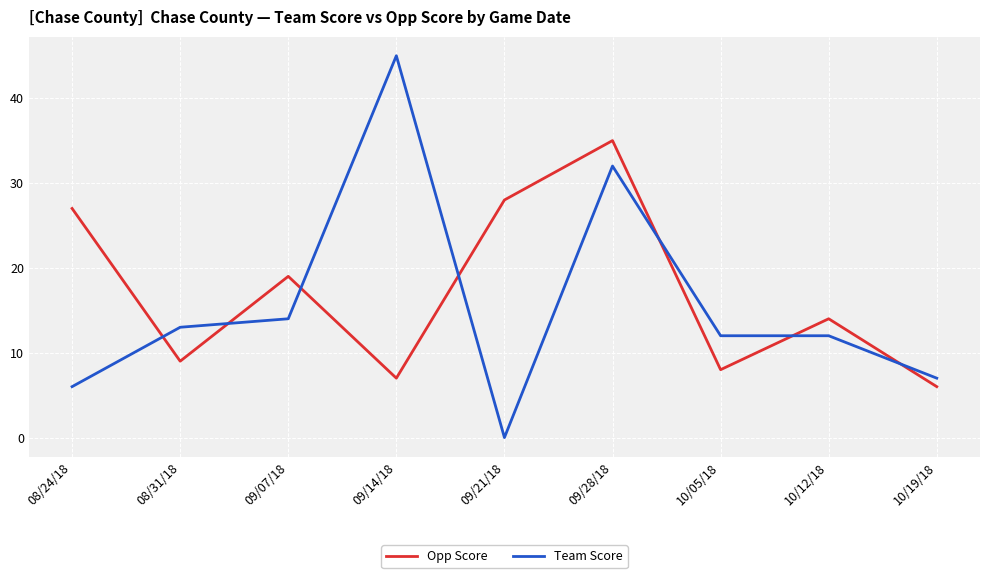

At which label does Team Score reach its peak?

09/14/18